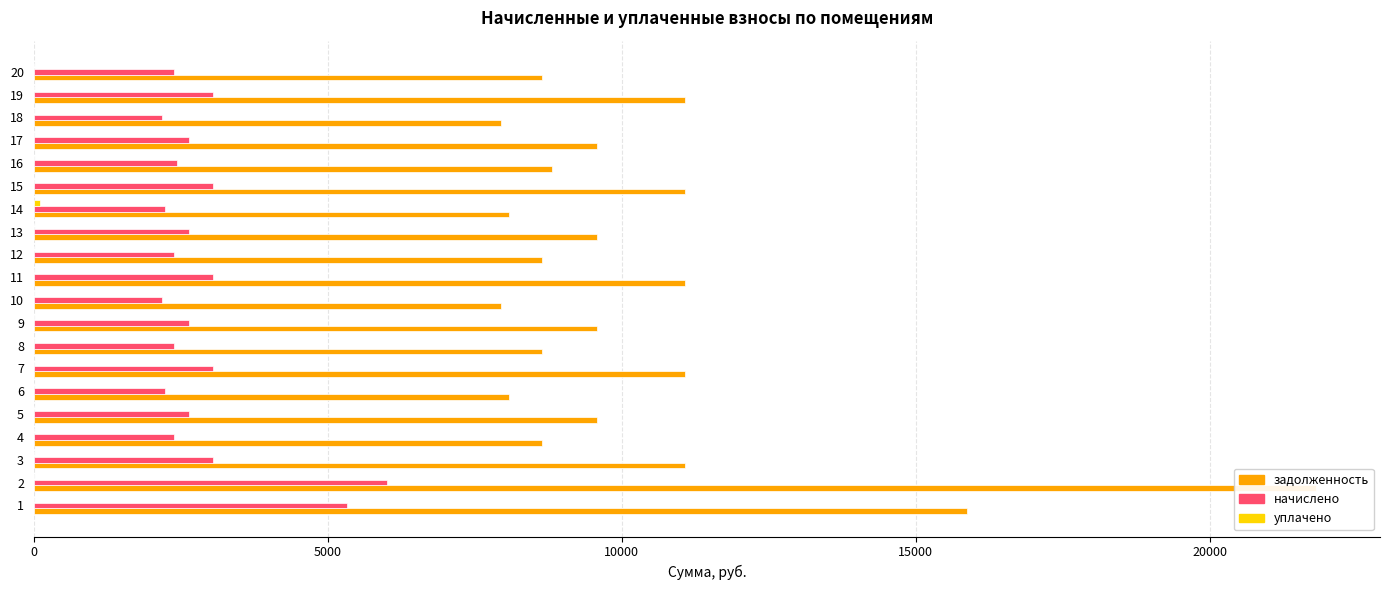

The value of начислено at 7 is 1130.8. True or false?

False